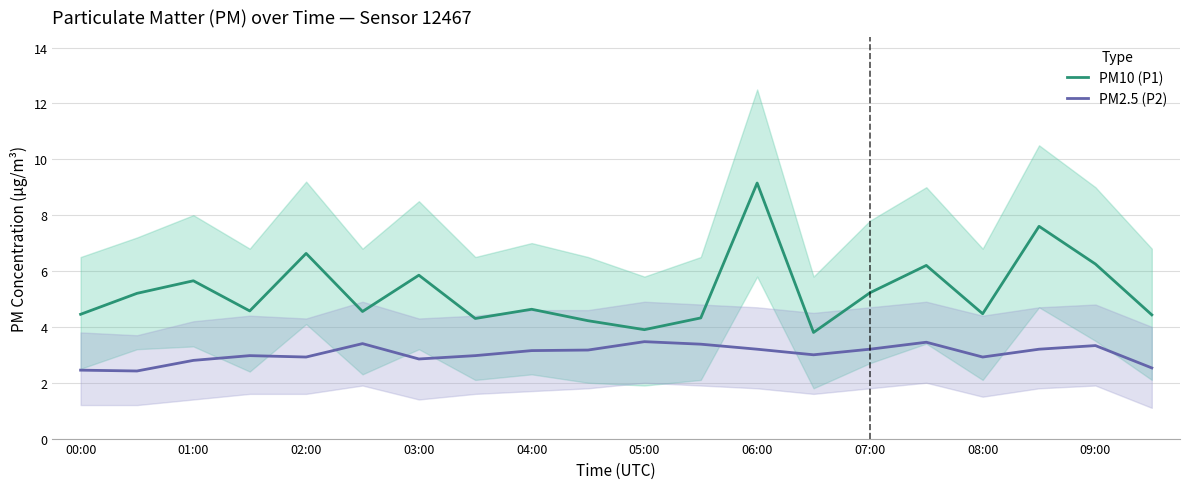

What is the value of the PM10 (P1) point at the 1st from the left?

4.5